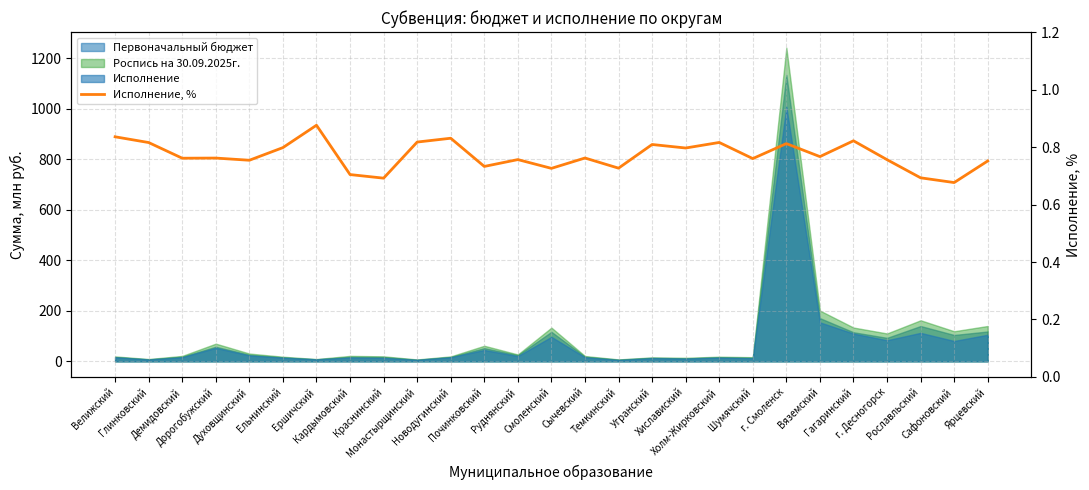

Reading right to left, extract all data points from this chart.

0.8	0.7	0.7	0.8	0.8	0.8	0.8	0.8	0.8	0.8	0.8	0.7	0.8	0.7	0.8	0.7	0.8	0.8	0.7	0.7	0.9	0.8	0.8	0.8	0.8	0.8	0.8